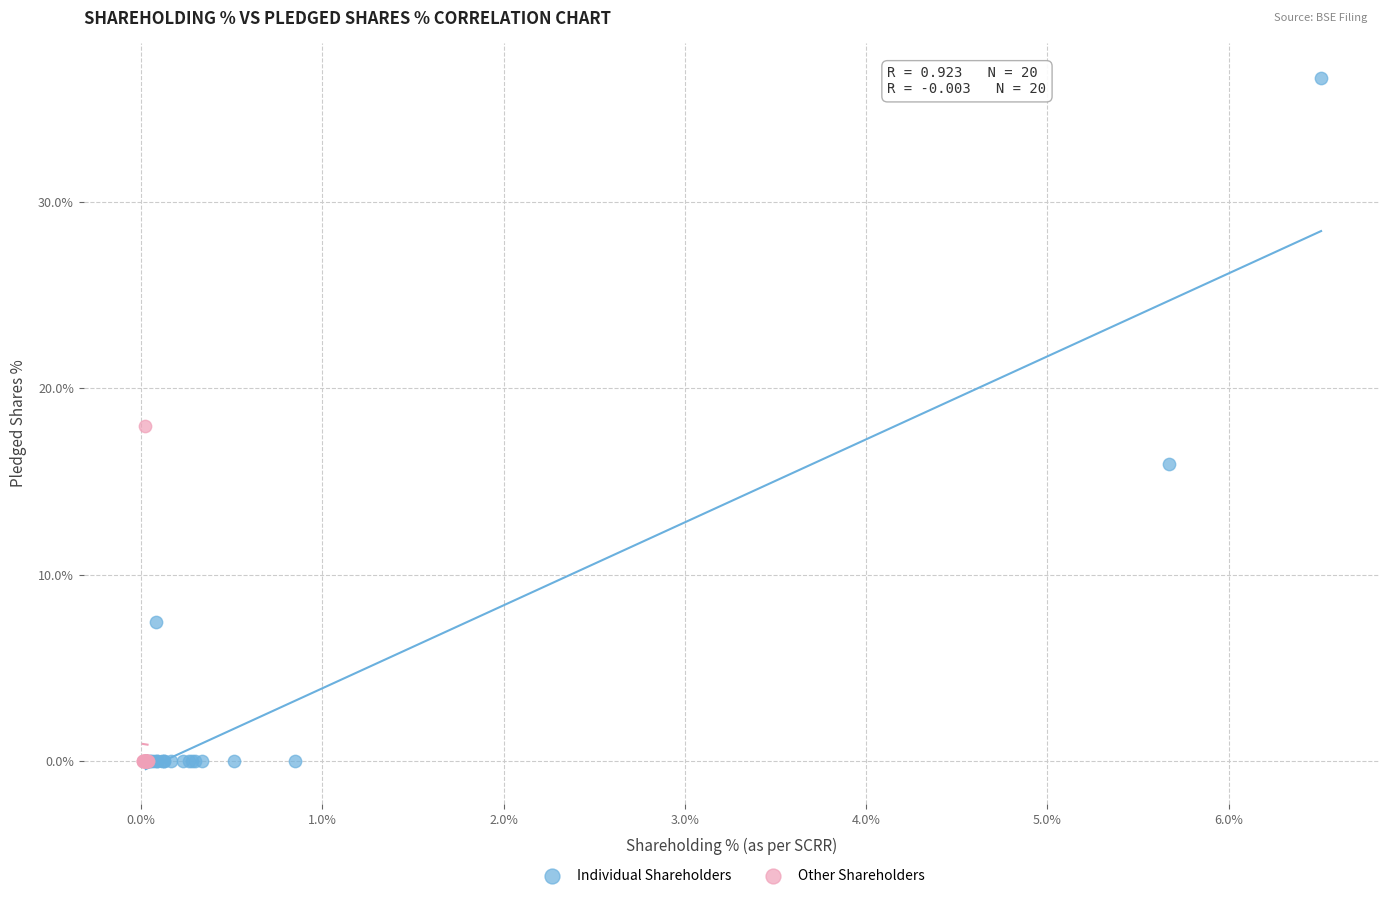

Which series has the widest spread of Y values?

Individual Shareholders